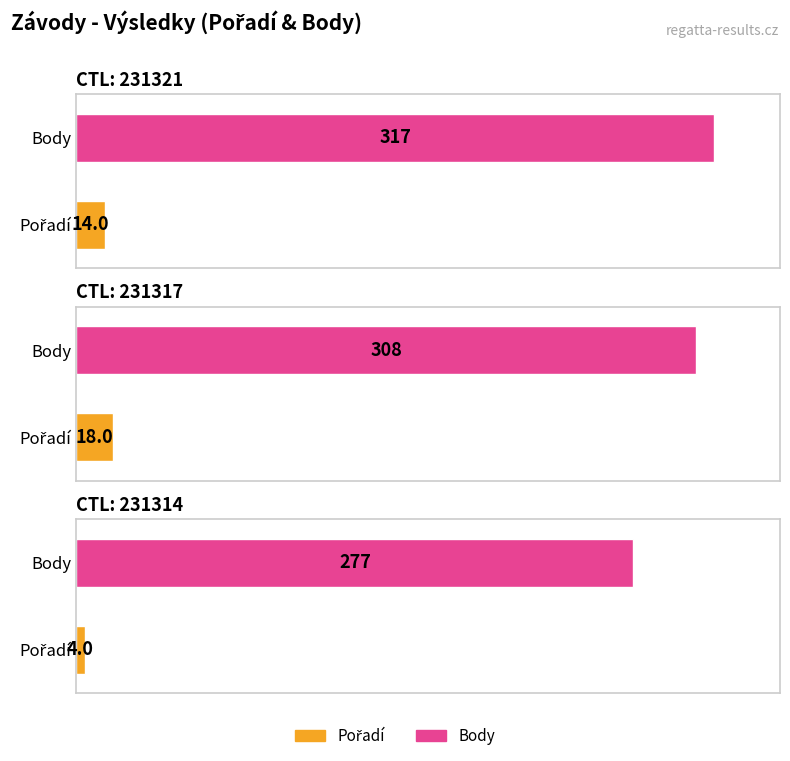

Between 231314 and 231317, which is larger?

231317